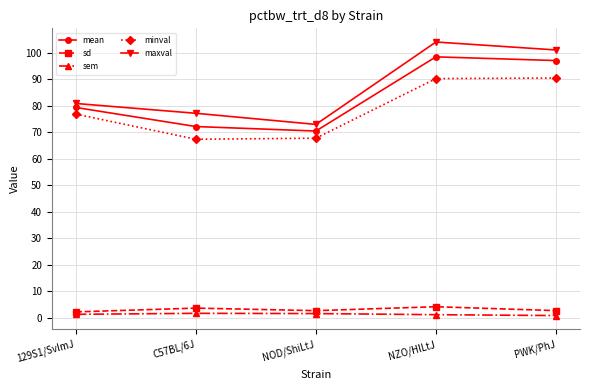

What is the total value across all series at C57BL/6J?

221.7